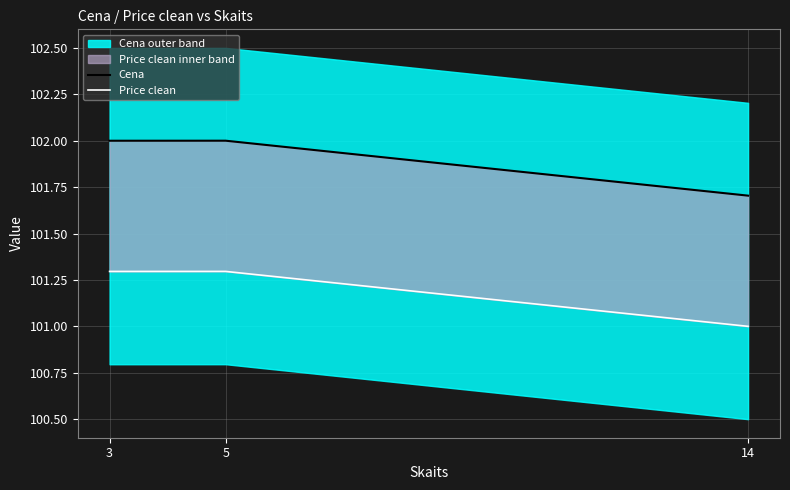

What is the difference between the maximum and minimum values in the Price clean series?

0.3